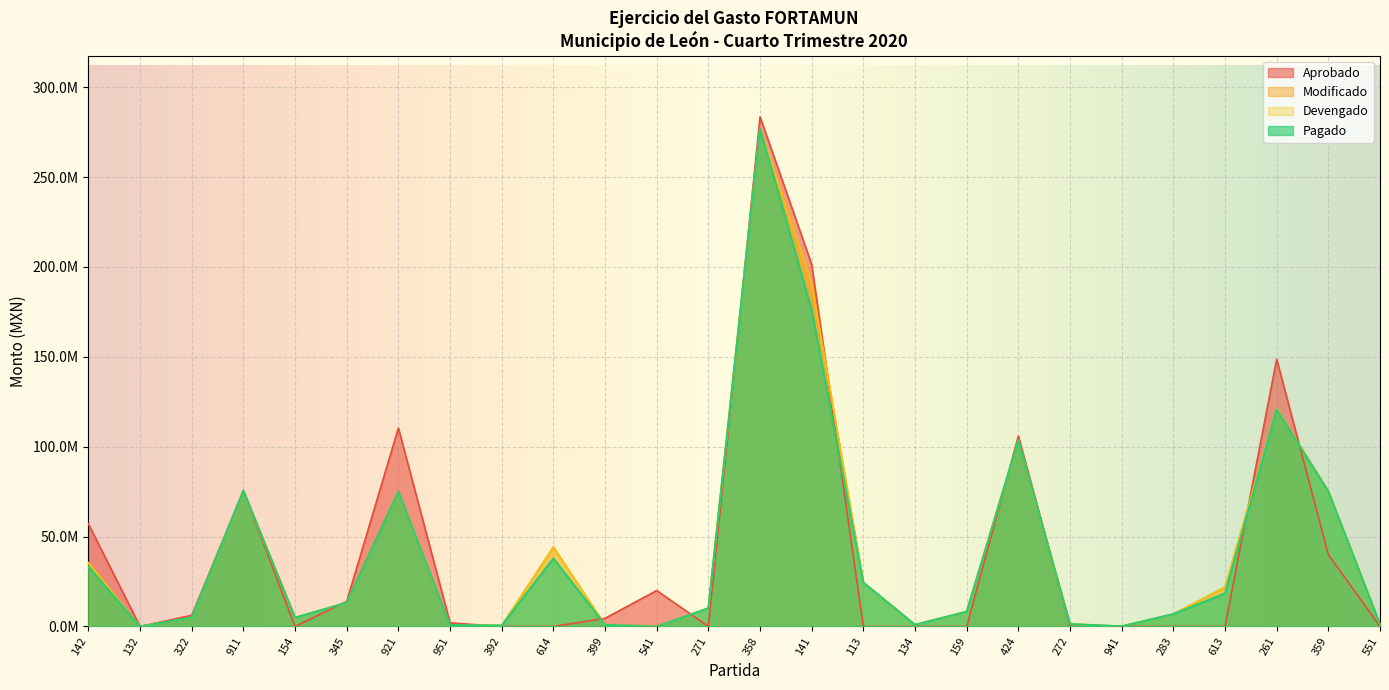

Is it true that Pagado equals 24438453.4 at 113?

True